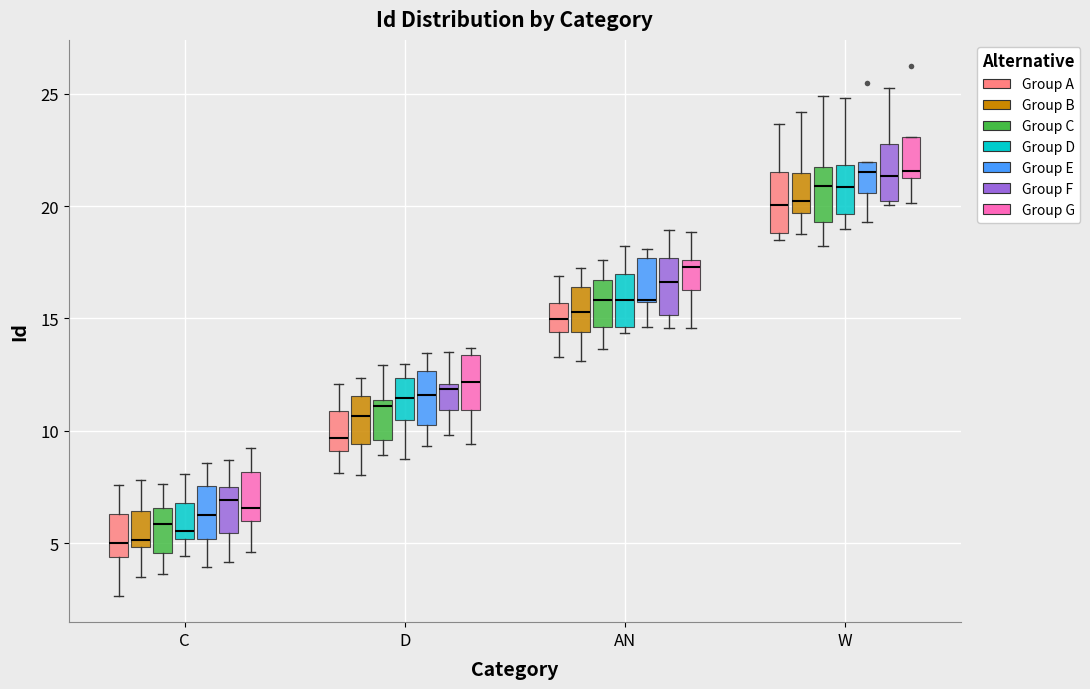

Reading left to right, read every box against the y-axis: the position of its median line, the range the box covers, and the ends of its whiskers. The values are not printed on the chart, so give them approximately, as read against the axis.

C (Group A): median 5.0, box 4.5 to 6.5, whiskers 2.5 to 7.5
C (Group B): median 5.0 (just above the box's lower edge), box 5.0 to 6.5, whiskers 3.5 to 8.0
C (Group C): median 6.0, box 4.5 to 6.5, whiskers 3.5 to 7.5
C (Group D): median 5.5, box 5.0 to 7.0, whiskers 4.5 to 8.0
C (Group E): median 6.0, box 5.0 to 7.5, whiskers 4.0 to 8.5
C (Group F): median 7.0, box 5.5 to 7.5, whiskers 4.0 to 8.5
C (Group G): median 6.5, box 6.0 to 8.0, whiskers 4.5 to 9.5
D (Group A): median 9.5, box 9.0 to 11.0, whiskers 8.0 to 12.0
D (Group B): median 10.5, box 9.5 to 11.5, whiskers 8.0 to 12.5
D (Group C): median 11.0, box 9.5 to 11.5, whiskers 9.0 to 13.0
D (Group D): median 11.5, box 10.5 to 12.5, whiskers 8.5 to 13.0
D (Group E): median 11.5, box 10.5 to 12.5, whiskers 9.5 to 13.5
D (Group F): median 12.0 (just below the box's upper edge), box 11.0 to 12.0, whiskers 10.0 to 13.5
D (Group G): median 12.0, box 11.0 to 13.5, whiskers 9.5 to 13.5 (just above the box's upper edge)
AN (Group A): median 15.0, box 14.5 to 15.5, whiskers 13.5 to 17.0
AN (Group B): median 15.5, box 14.5 to 16.5, whiskers 13.0 to 17.5
AN (Group C): median 16.0, box 14.5 to 16.5, whiskers 13.5 to 17.5
AN (Group D): median 16.0, box 14.5 to 17.0, whiskers 14.5 (just below the box's lower edge) to 18.0
AN (Group E): median 16.0 (drawn on the box's lower edge), box 15.5 to 17.5, whiskers 14.5 to 18.0
AN (Group F): median 16.5, box 15.0 to 17.5, whiskers 14.5 to 19.0
AN (Group G): median 17.5 (just below the box's upper edge), box 16.5 to 17.5, whiskers 14.5 to 19.0
W (Group A): median 20.0, box 19.0 to 21.5, whiskers 18.5 to 23.5
W (Group B): median 20.0, box 19.5 to 21.5, whiskers 18.5 to 24.0
W (Group C): median 21.0, box 19.5 to 21.5, whiskers 18.0 to 25.0
W (Group D): median 21.0, box 19.5 to 22.0, whiskers 19.0 to 25.0
W (Group E): median 21.5, box 20.5 to 22.0, whiskers 19.5 to 22.0
W (Group F): median 21.5, box 20.0 to 23.0, whiskers 20.0 (just below the box's lower edge) to 25.0
W (Group G): median 21.5, box 21.0 to 23.0, whiskers 20.0 to 23.0